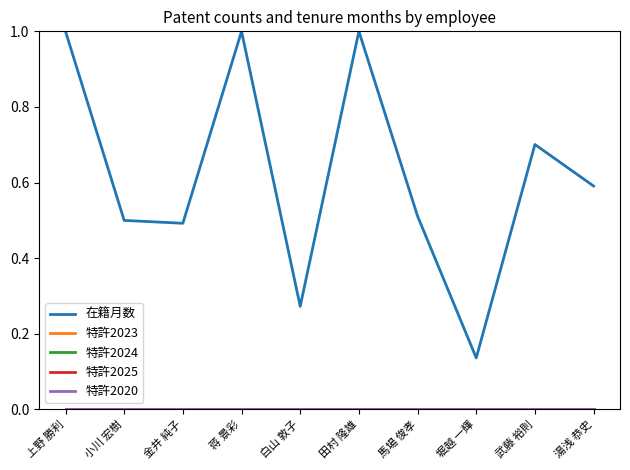

What is the total value across all series at 小川 宏樹?

0.5